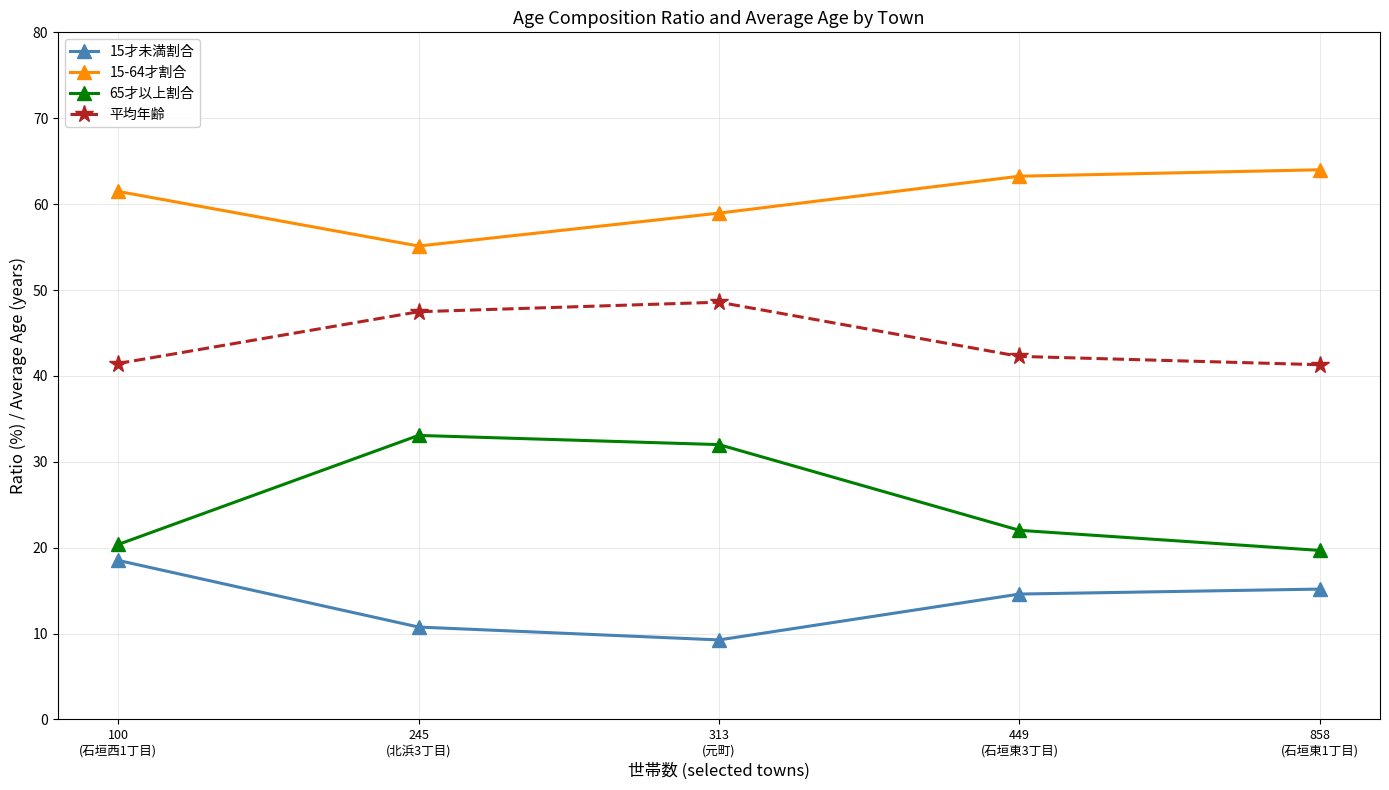

True or false: 15-64才割合 has a value of 80.9 at 100
(石垣西1丁目).

False